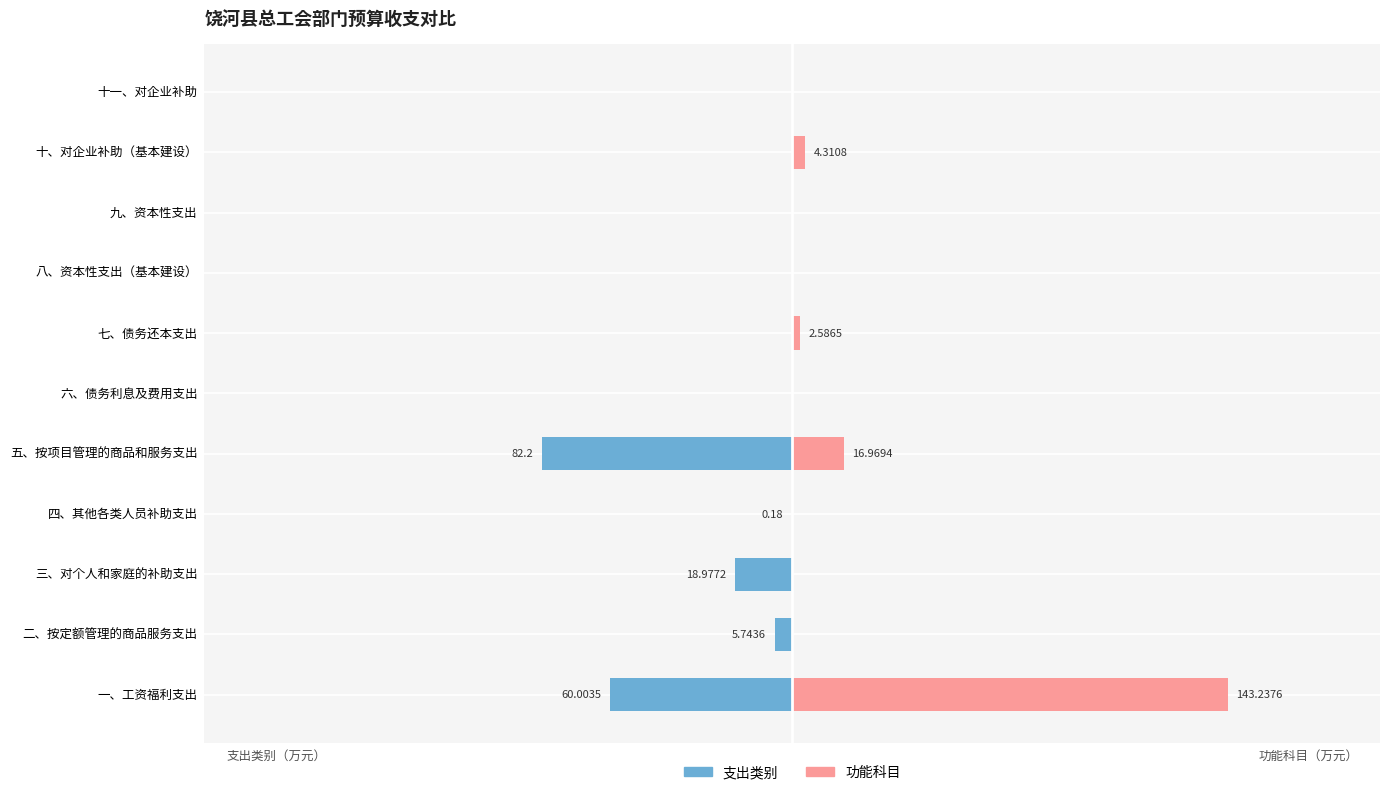

What position from the left is 五、按项目管理的商品和服务支出?

5